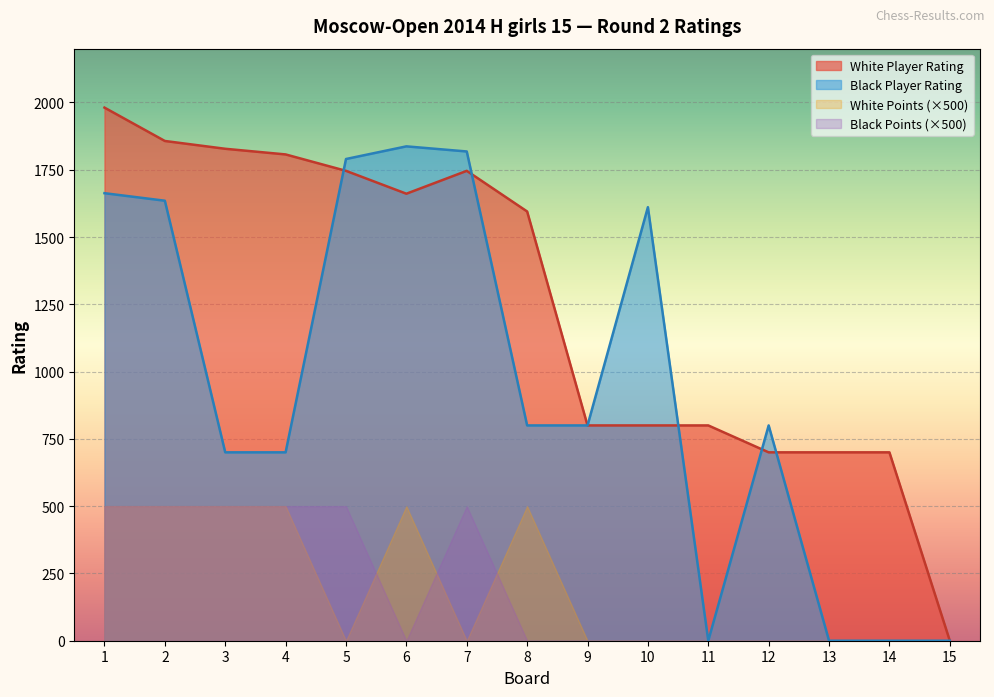

Which series has the largest total across all categories?

White Player Rating